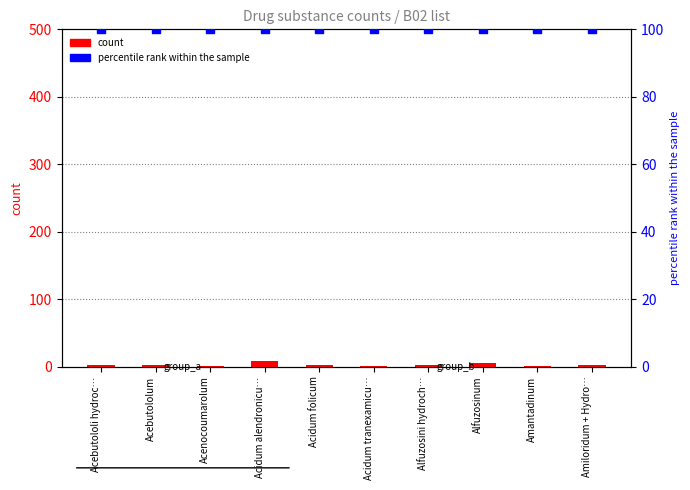

Which series contains the lowest Y value?

count